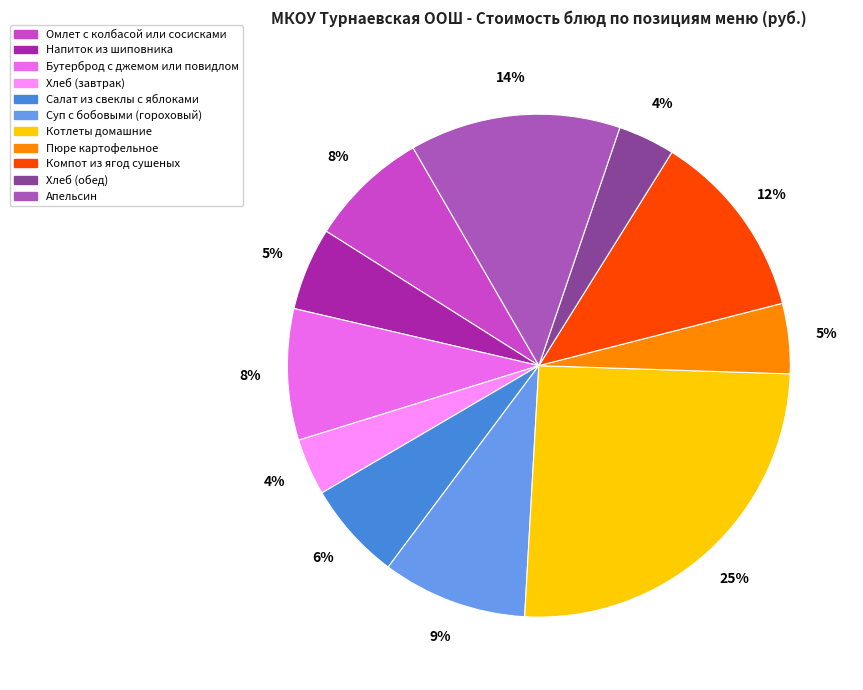

To the nearest percent, what is the combined percentage of Омлет с колбасой или сосисками and Бутерброд с джемом или повидлом?

16%